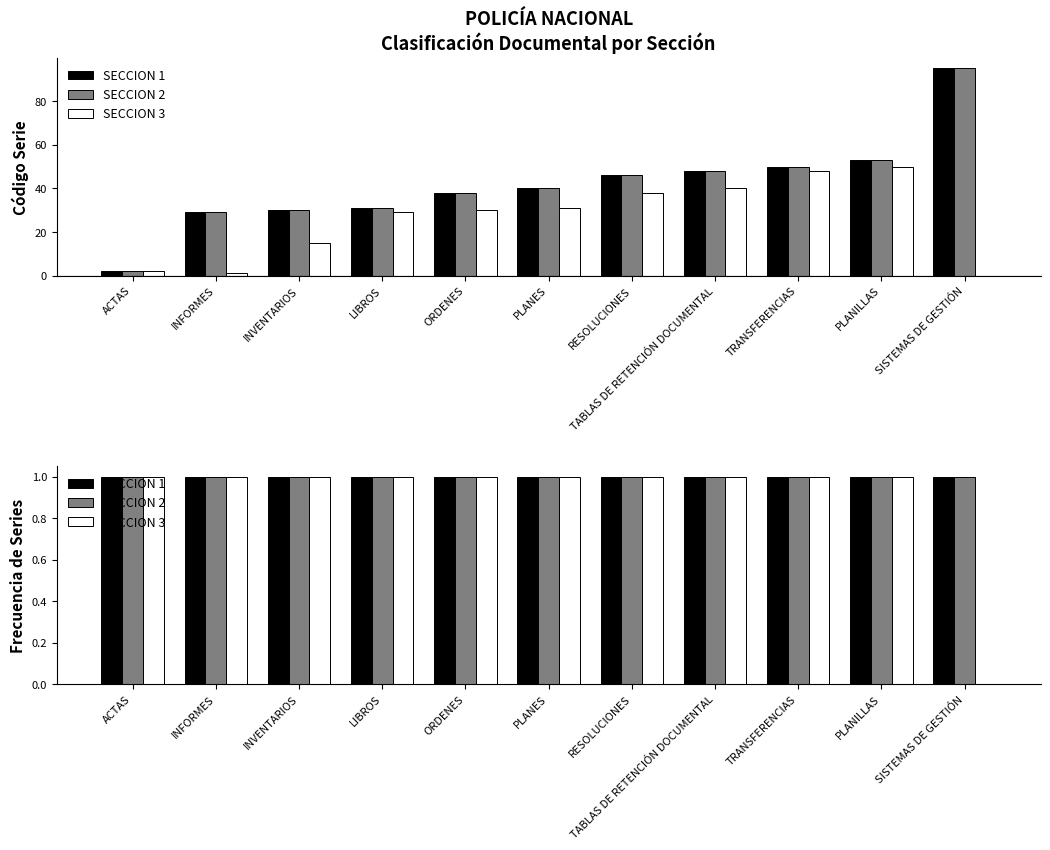

Reading left to right, what are all the values shown in this chart?

SECCION 1: 1	1	1	1	1	1	1	1	1	1	1
SECCION 2: 1	1	1	1	1	1	1	1	1	1	1
SECCION 3: 1	1	1	1	1	1	1	1	1	1	0